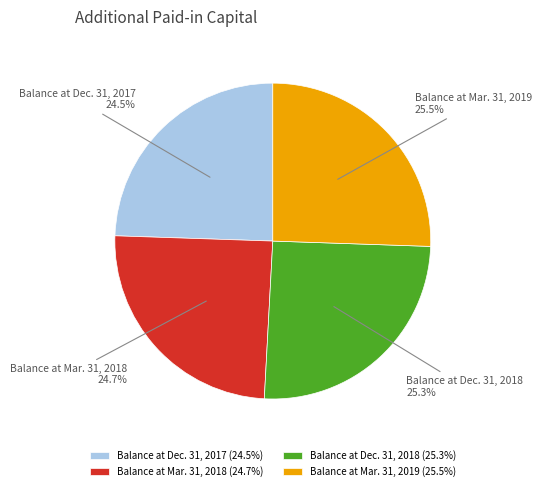

To the nearest percent, what is the difference between the Balance at Mar. 31, 2018 and Balance at Dec. 31, 2018 slice percentages?

1%